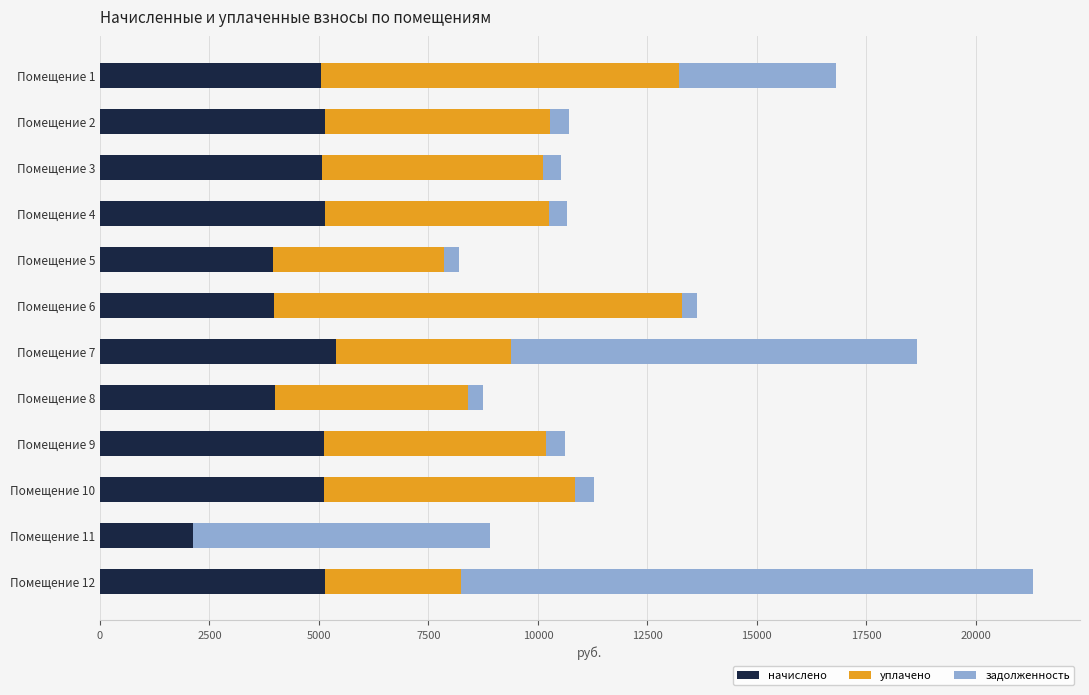

What is the sum of all начислено values?

55170.6